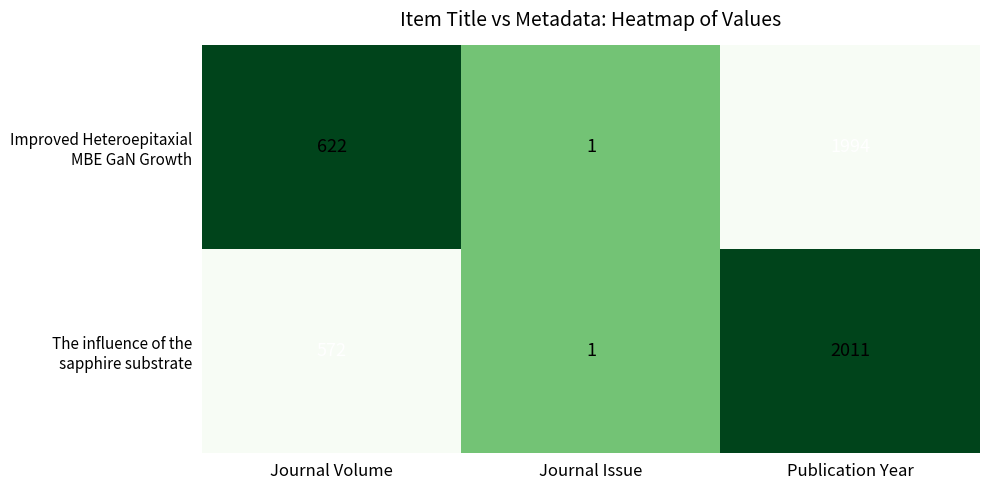

At which category is the sum across all series the highest?

Publication Year